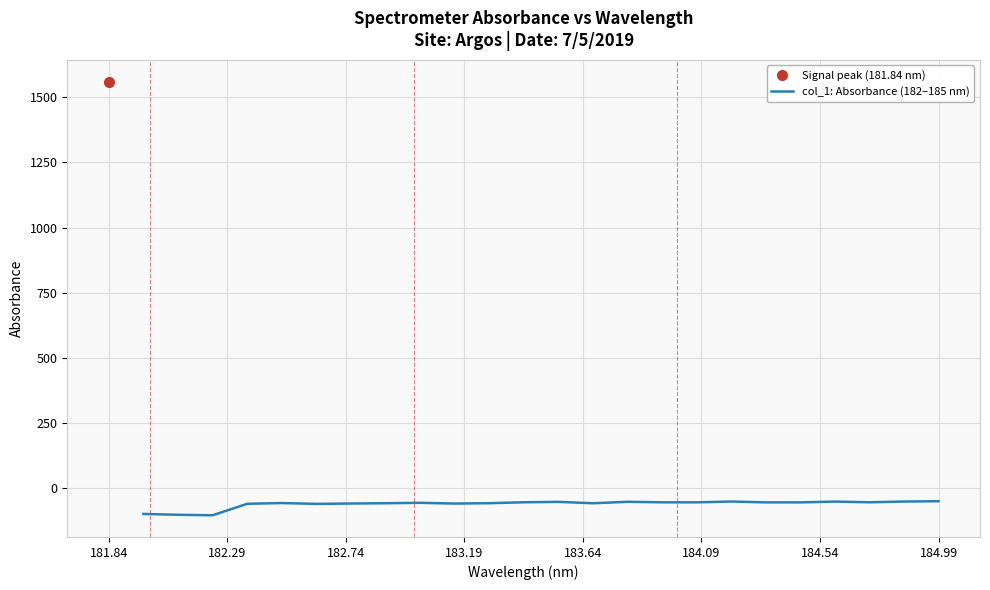

What is the maximum value for col_1: Absorbance (182–185 nm)?

-49.8